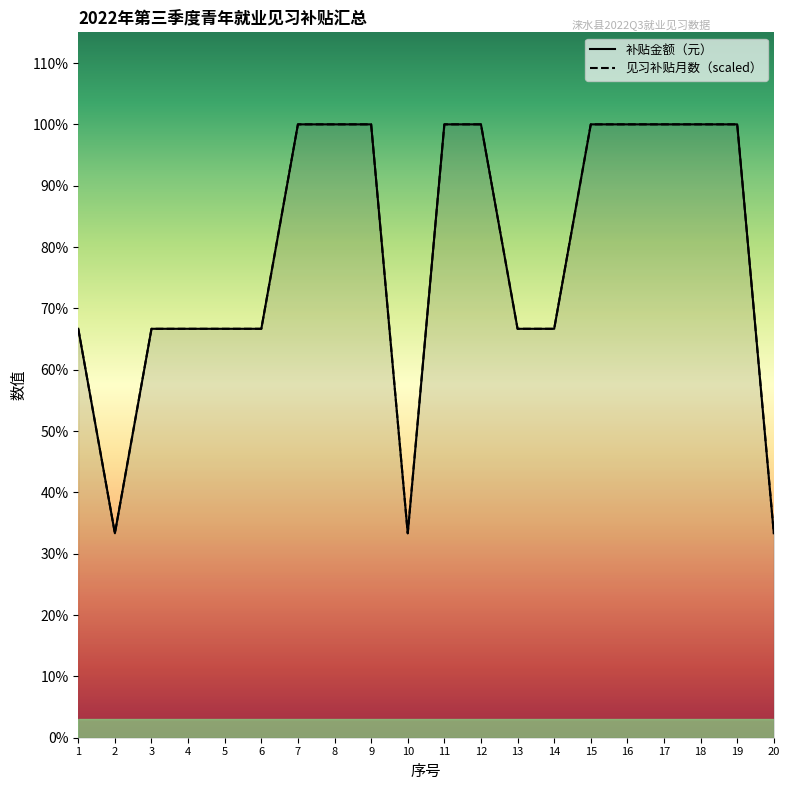

Where is 补贴金额（元） nearest to the value 3160?

1